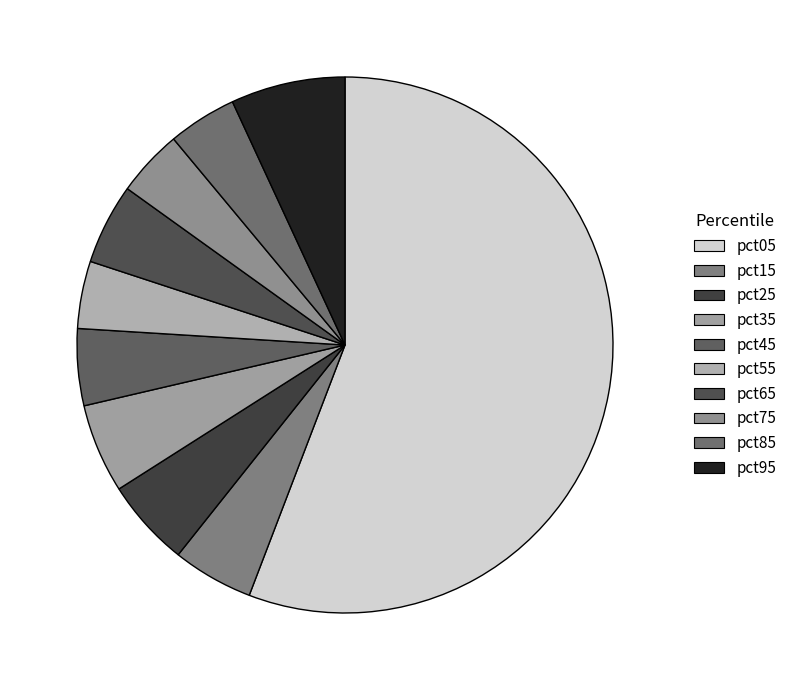

Which slice is the largest?

pct05